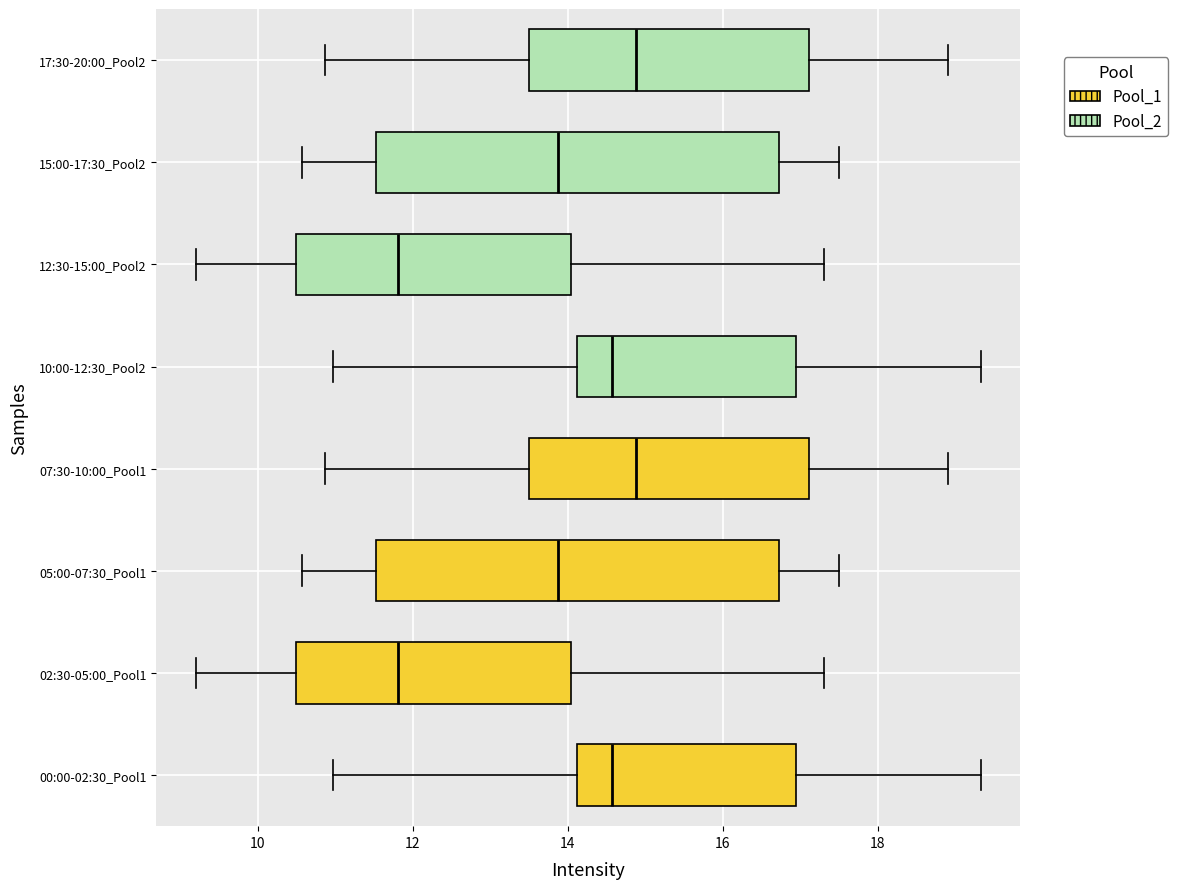

Reading bottom to top, read every box against the x-axis: the position of its median line, the range the box covers, and the ends of its whiskers. The values are not printed on the chart, so give them approximately, as read against the axis.

00:00-02:30_Pool1: median 14.6, box 14.2 to 17.0, whiskers 11.0 to 19.4
02:30-05:00_Pool1: median 11.8, box 10.4 to 14.0, whiskers 9.2 to 17.4
05:00-07:30_Pool1: median 13.8, box 11.6 to 16.8, whiskers 10.6 to 17.6
07:30-10:00_Pool1: median 14.8, box 13.4 to 17.2, whiskers 10.8 to 19.0
10:00-12:30_Pool2: median 14.6, box 14.2 to 17.0, whiskers 11.0 to 19.4
12:30-15:00_Pool2: median 11.8, box 10.4 to 14.0, whiskers 9.2 to 17.4
15:00-17:30_Pool2: median 13.8, box 11.6 to 16.8, whiskers 10.6 to 17.6
17:30-20:00_Pool2: median 14.8, box 13.4 to 17.2, whiskers 10.8 to 19.0